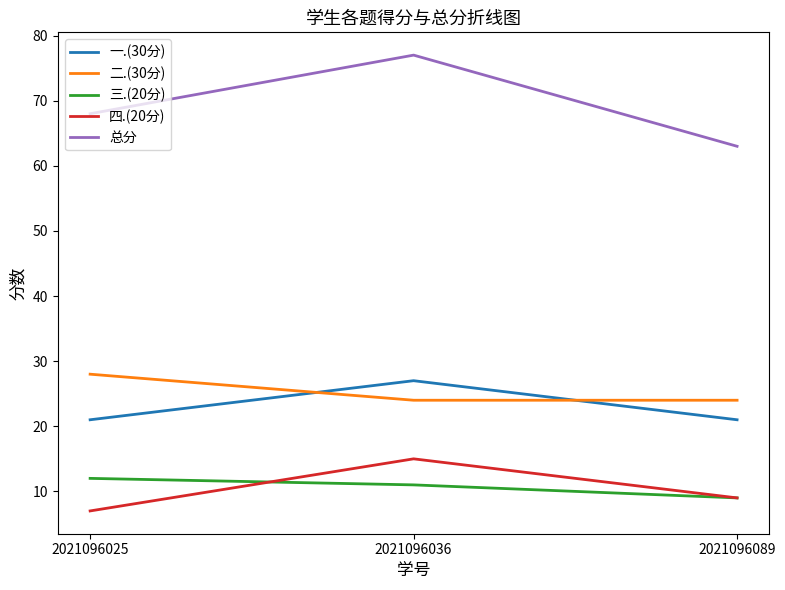

What is the maximum value for 三.(20分)?

12